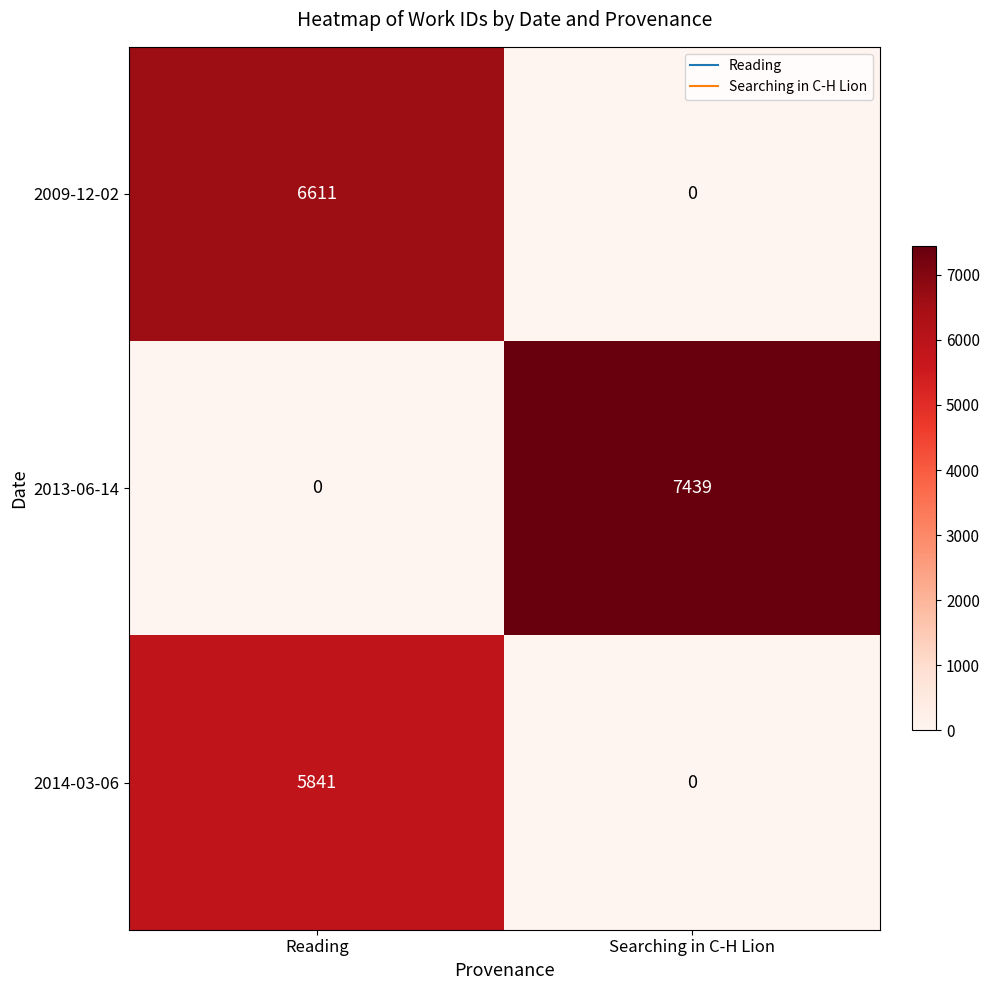

At which label does 2014-03-06 reach its peak?

Reading